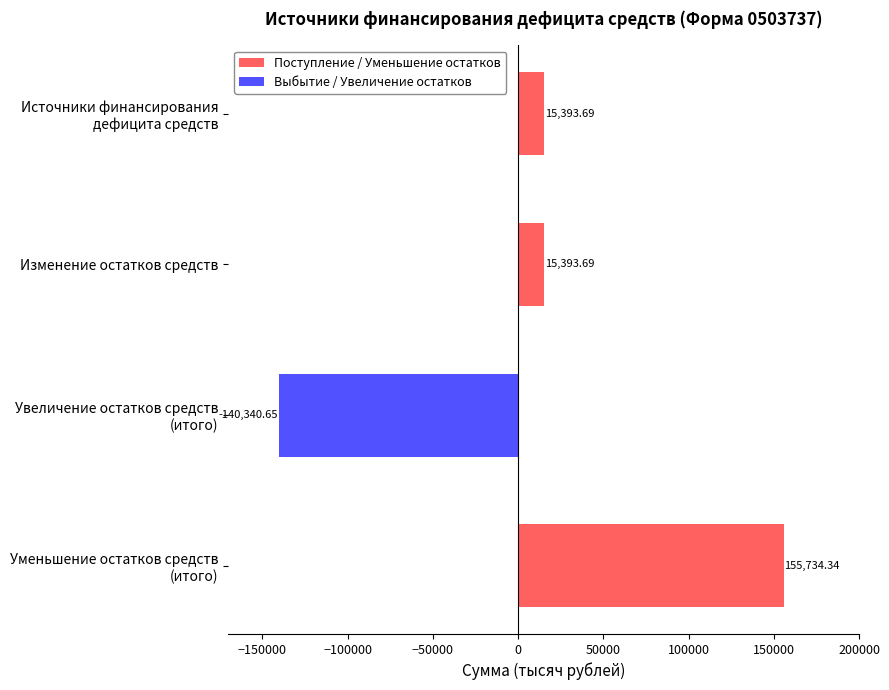

How many bars are there in total?

8